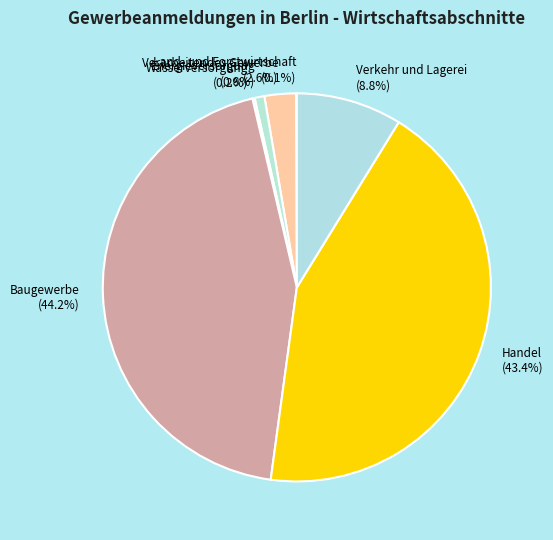

To the nearest percent, what is the difference between the Baugewerbe and Energieversorgung slice percentages?

43%